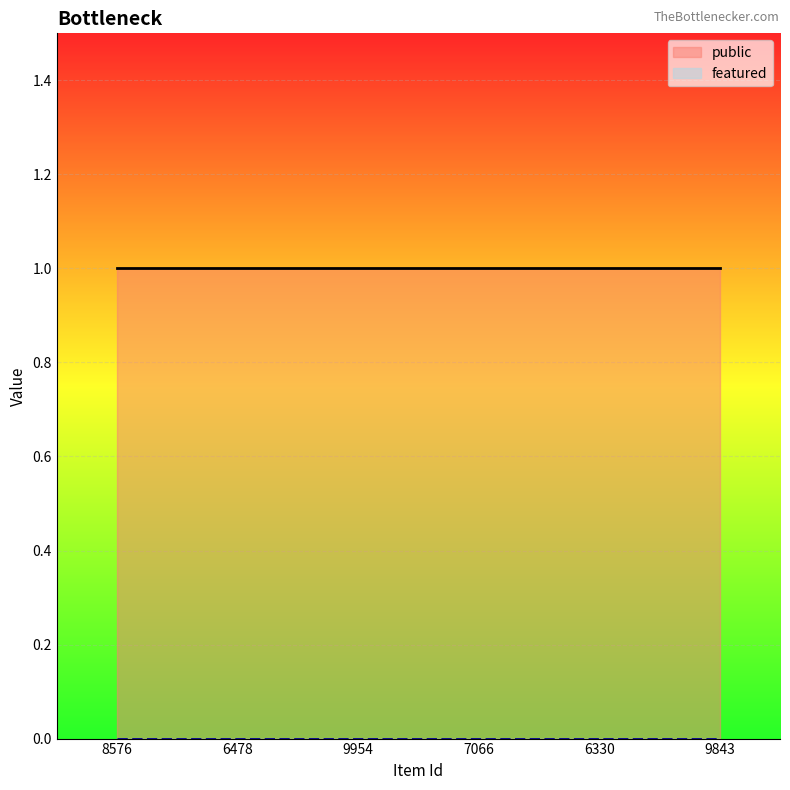

At how many categories does at least one series exceed 0?

6